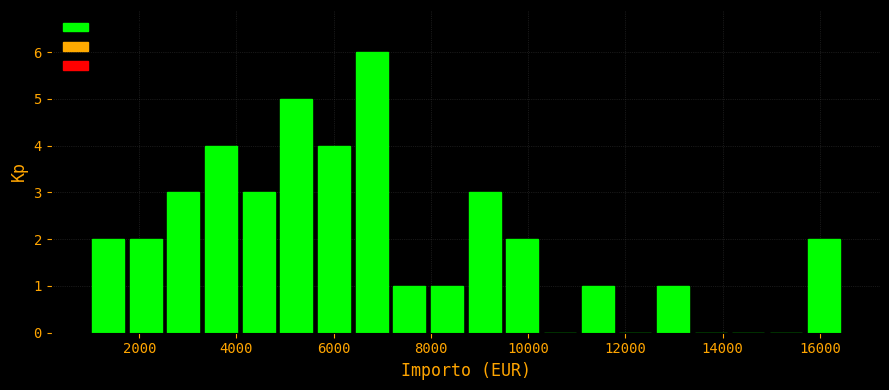

Around what value on the x-axis is the tallest bar? Give the approximate position of its centre, as read against the axis.

6800